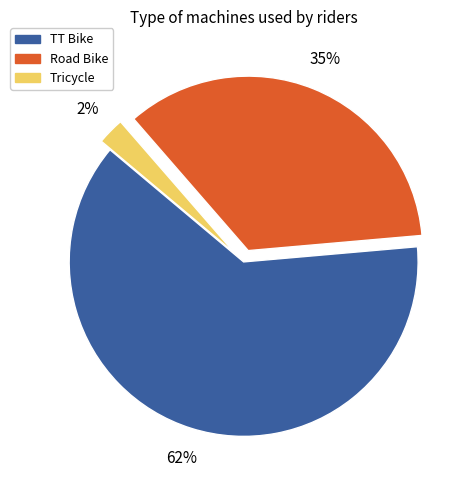

How many segments does this pie chart have?

3